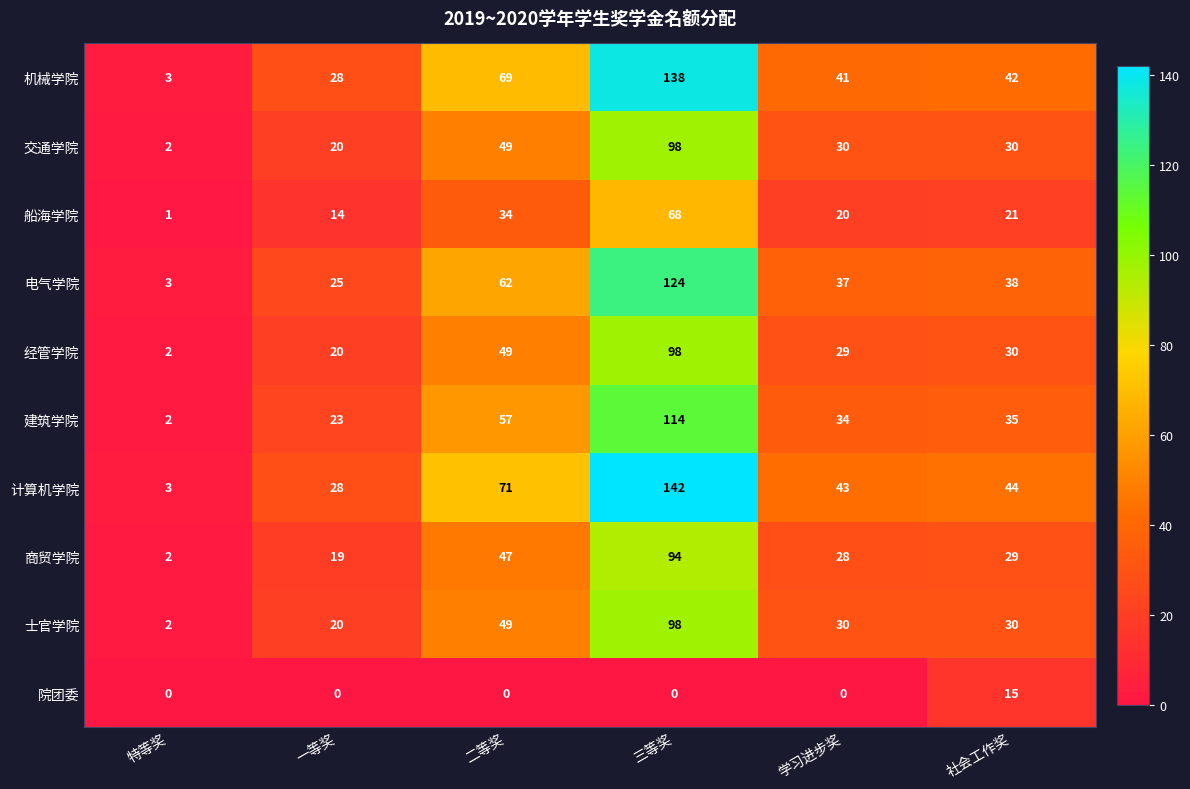

What is the average value of the 交通学院 series?

38